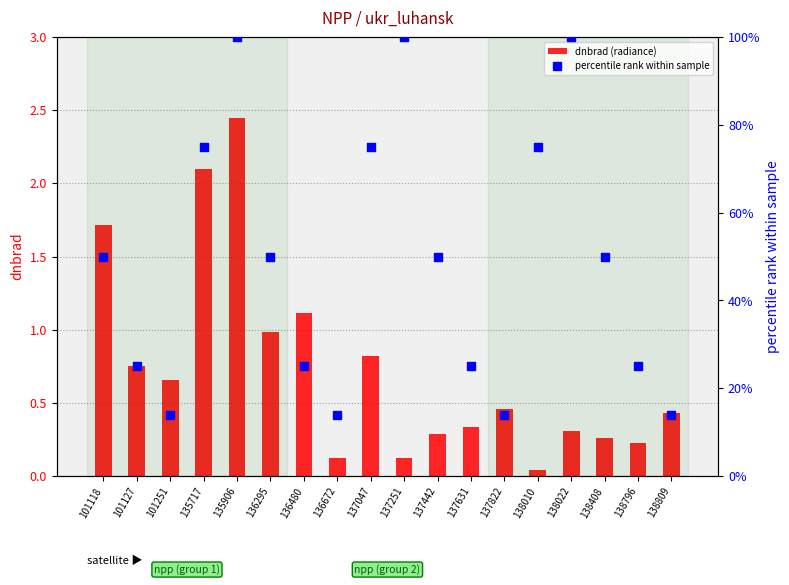

Which series reaches the minimum Y coordinate?

dnbrad (radiance)